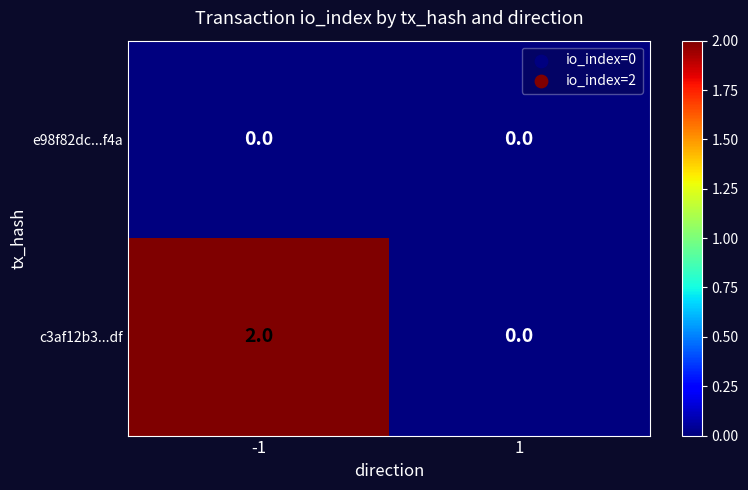

What is the spread (max minus min) of values at -1?

2